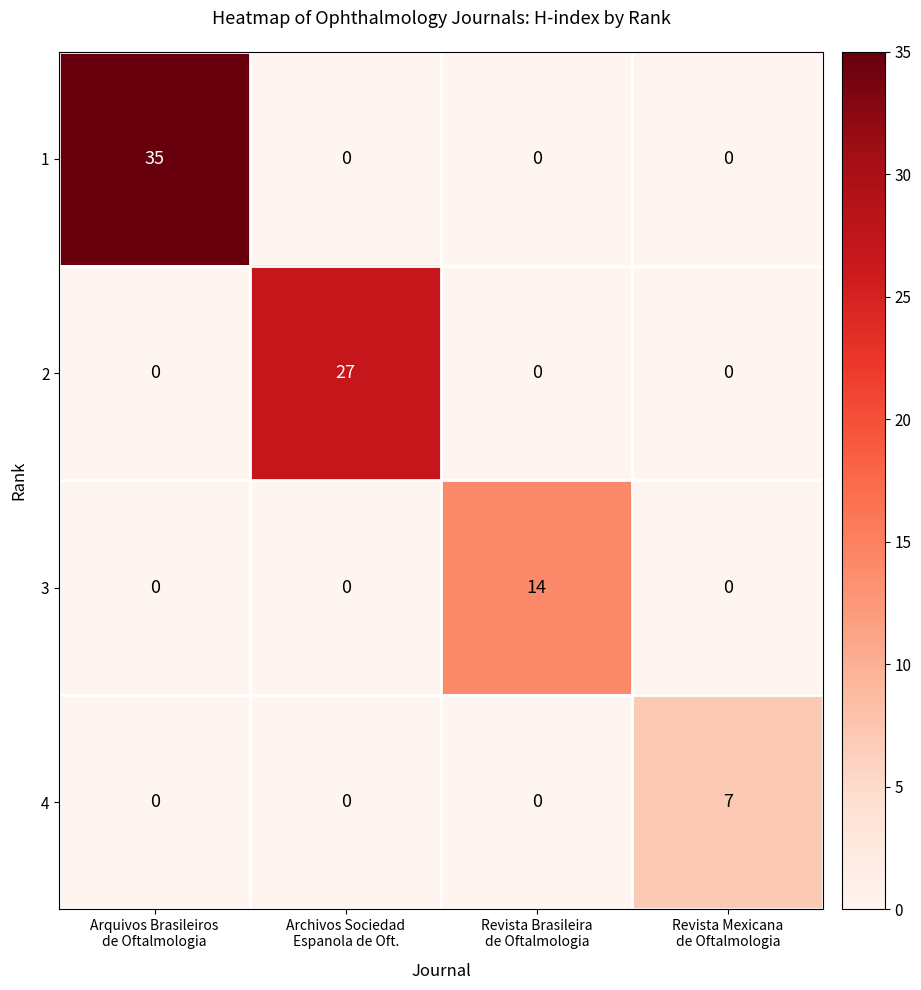

What is the greatest value displayed?

35